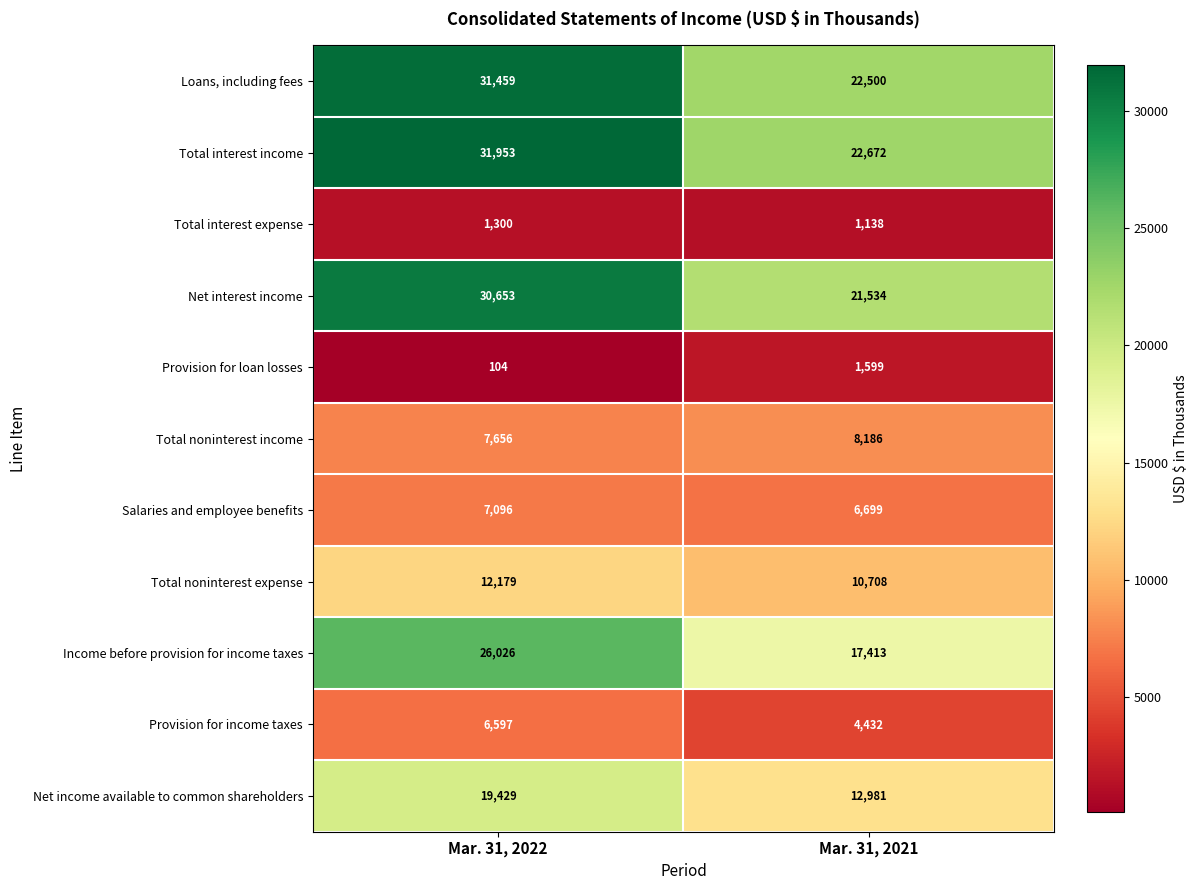

Which label corresponds to the smallest value in the chart?

Mar. 31, 2022